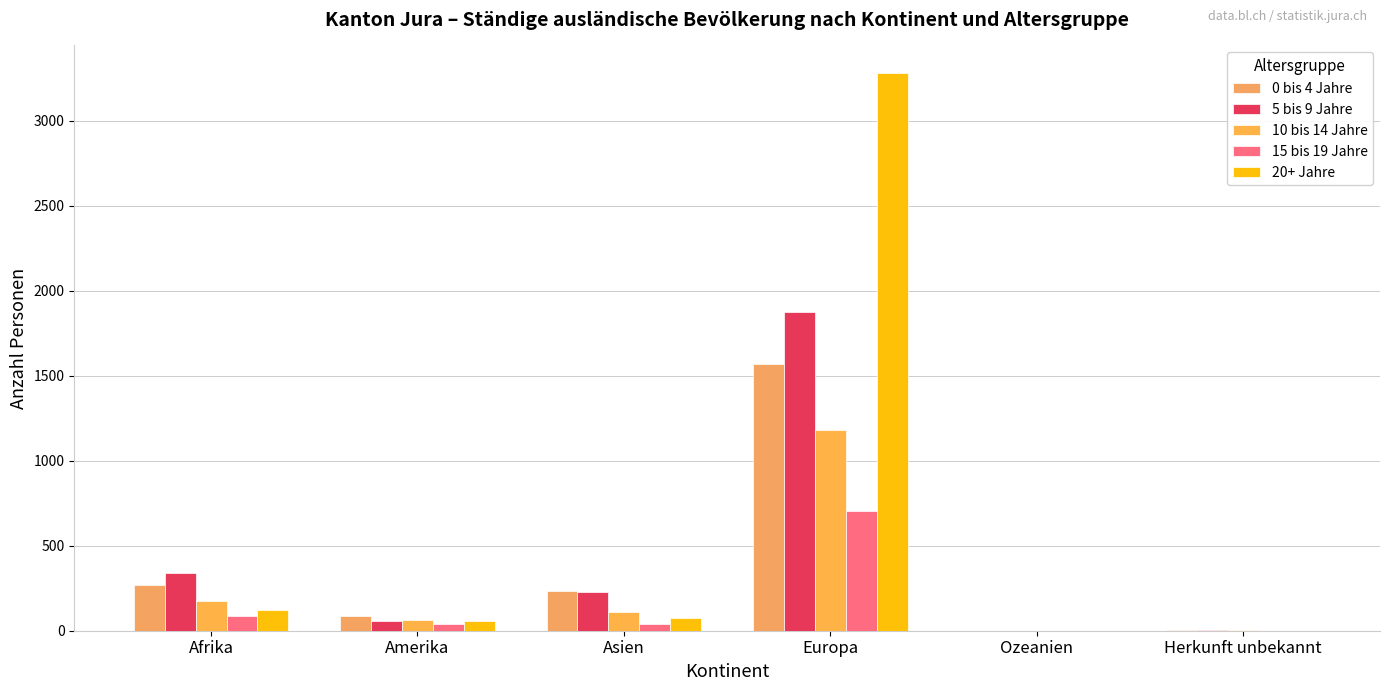

How many groups of bars are there?

6